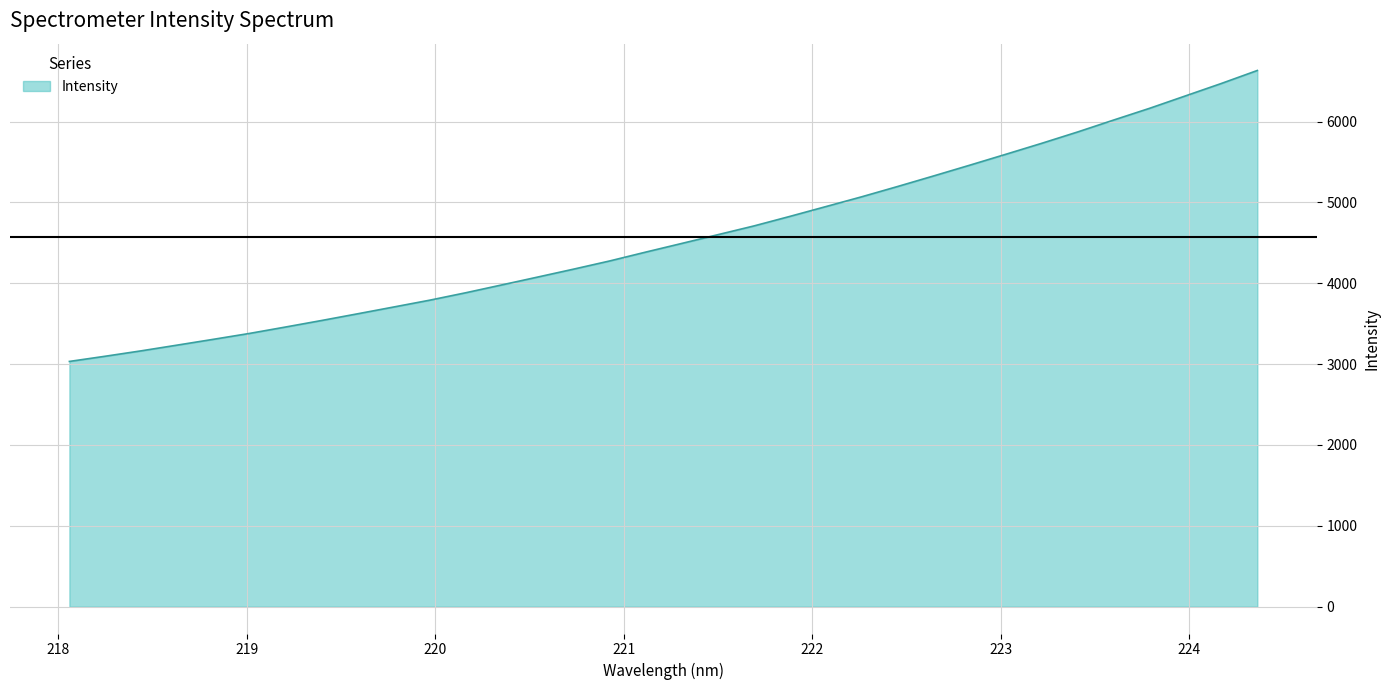

Reading left to right, list all the values displayed in this chart.

3033.2	3097.8	3164.8	3235.6	3307.2	3379.9	3459.0	3539.7	3622.6	3706.4	3790.8	3882.6	3979.5	4077.0	4175.2	4276.2	4385.6	4492.6	4600.6	4708.5	4826.6	4947.9	5069.6	5197.0	5327.6	5460.0	5594.5	5730.4	5870.9	6018.2	6163.4	6317.1	6471.1	6631.7